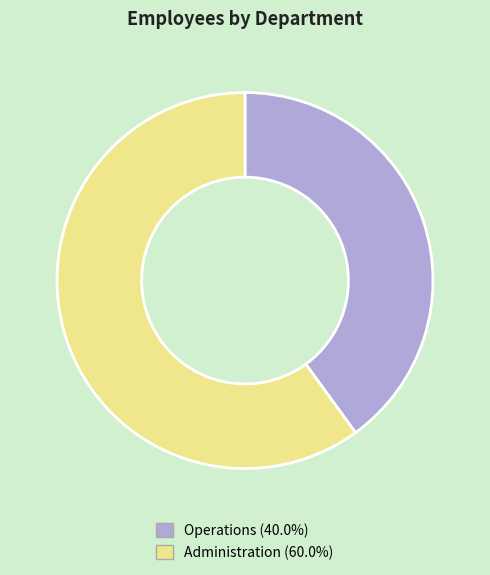

Rank the categories by value from highest to lowest.

Administration, Operations